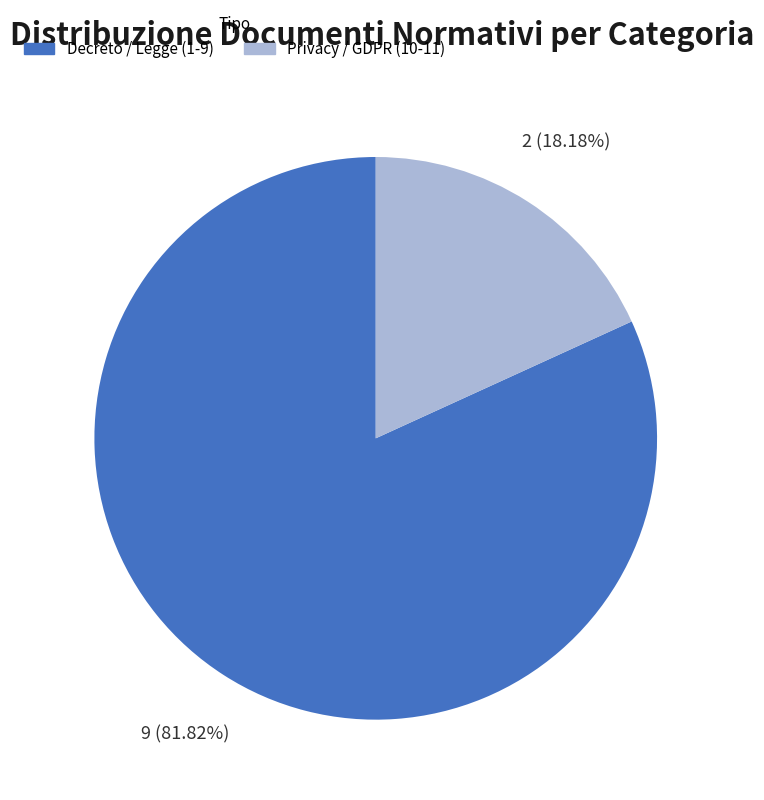

Is there any slice that represents more than half of the pie?

Yes